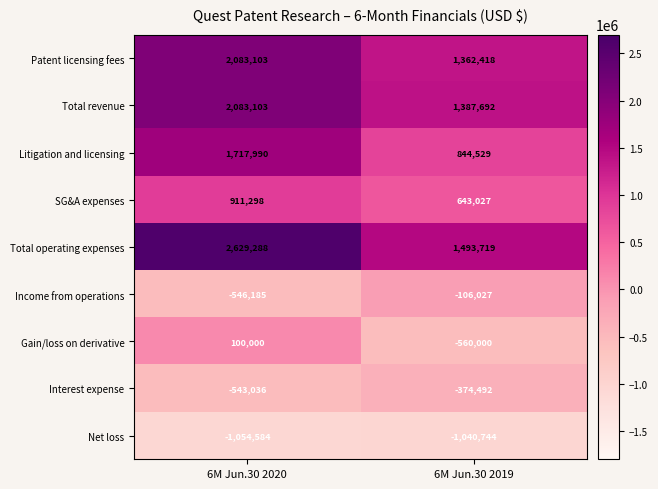

True or false: Patent licensing fees has a value of 2312440 at 6M Jun.30 2019.

False